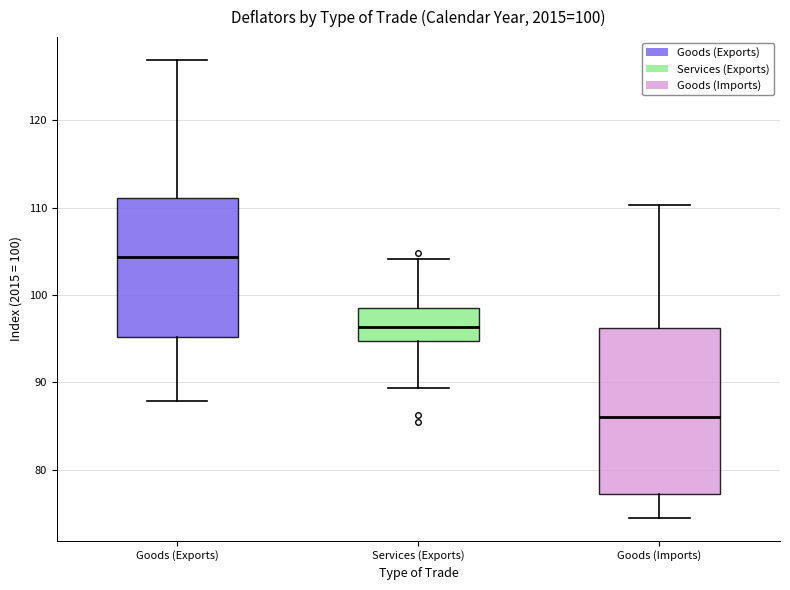

Which box is the tallest, from its lower edge to its upper edge?

Goods (Imports)